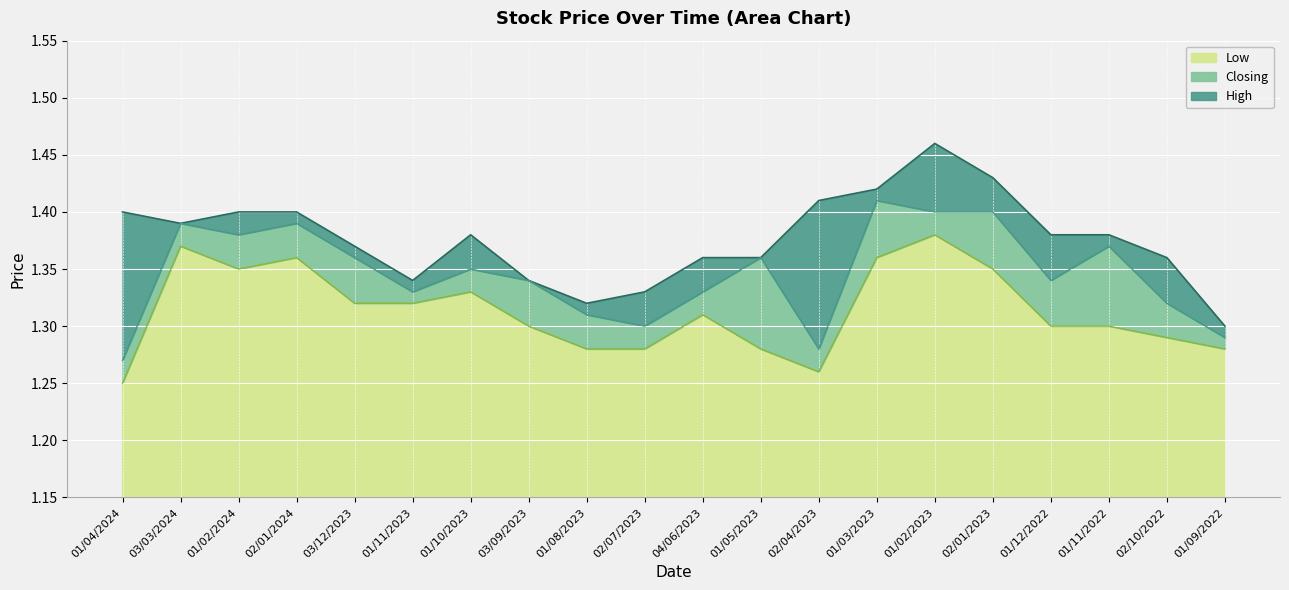

Which series changed the most between 02/07/2023 and 01/05/2023?

Closing